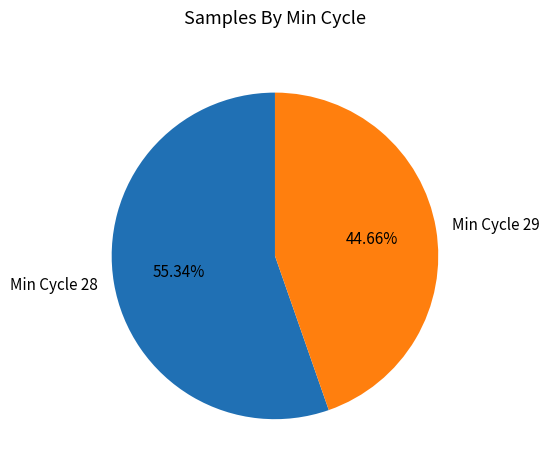

To the nearest percent, what is the average slice percentage?

50%